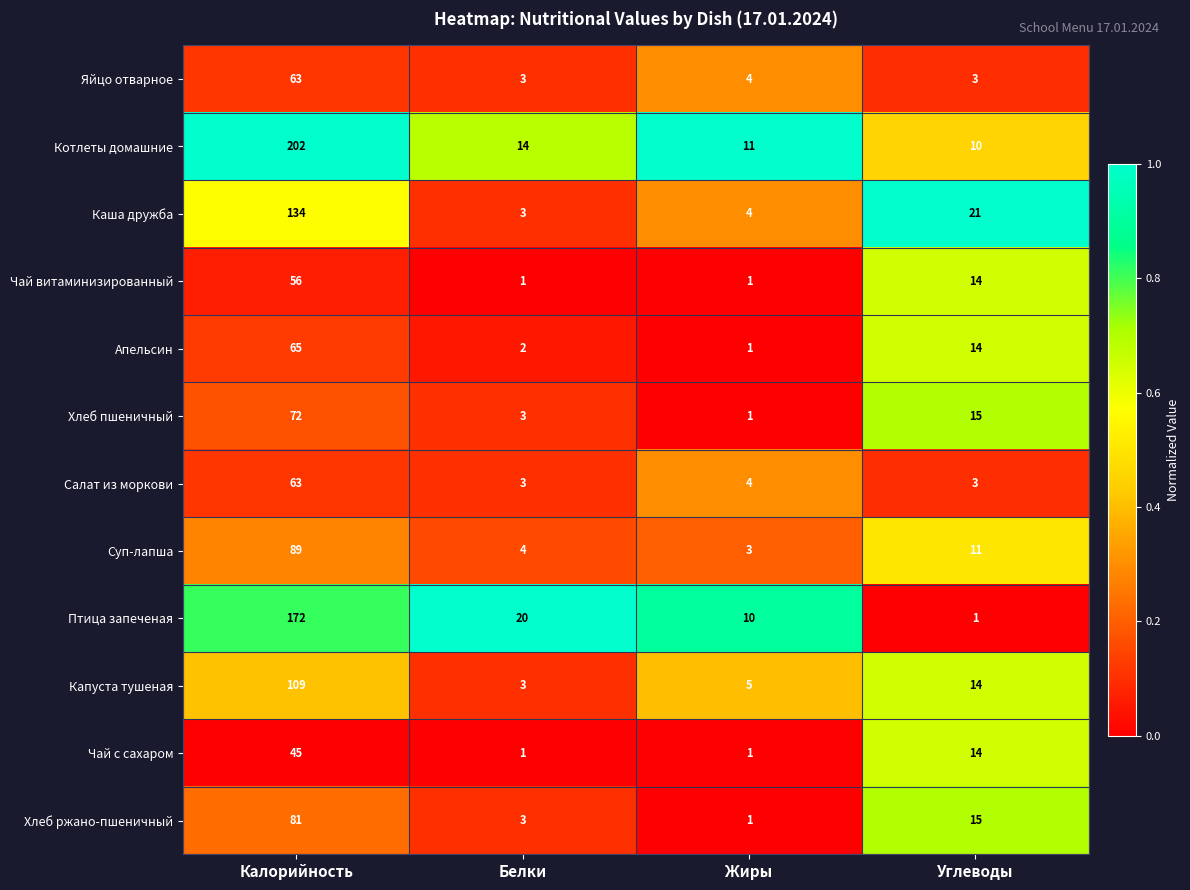

What is the maximum value shown in the chart?

202